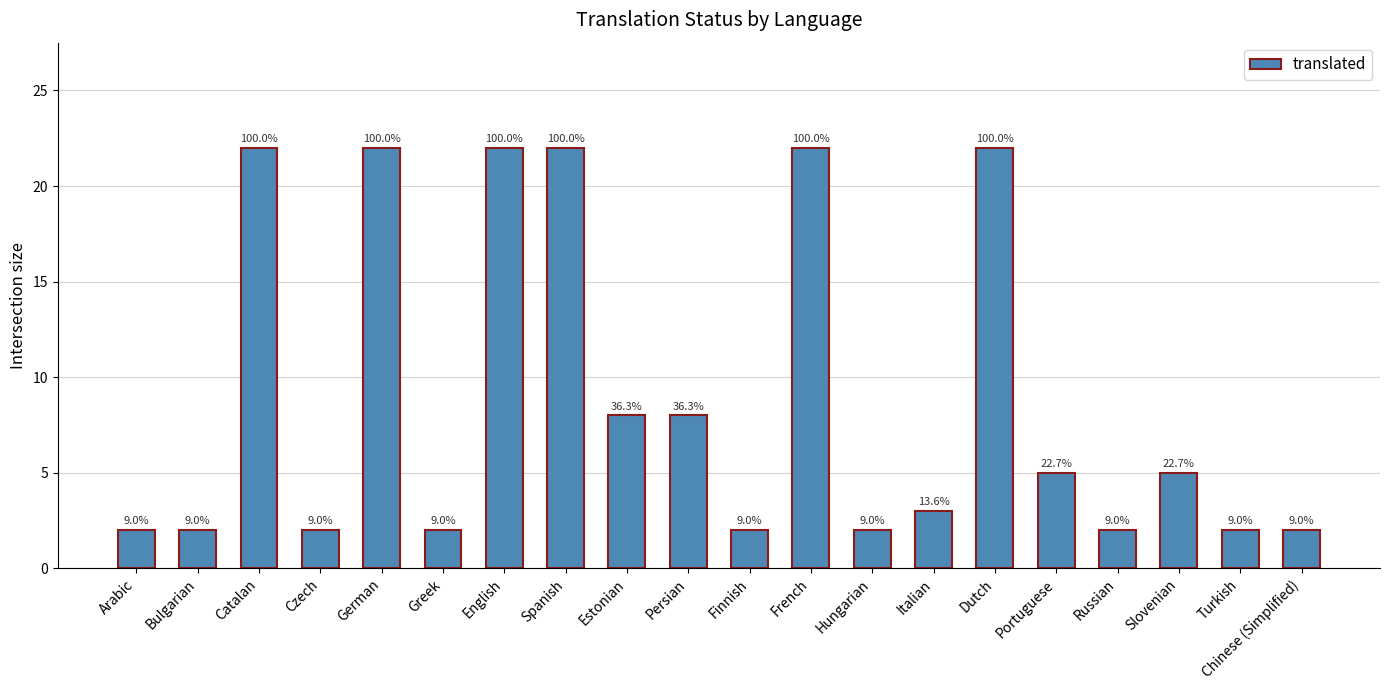

At which category does the chart reach its minimum across all series?

Arabic